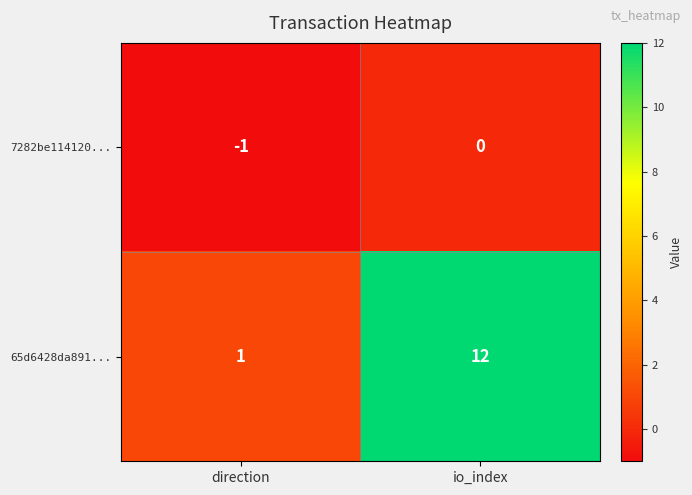

At io_index, list the series in order from smallest to largest.

7282be114120..., 65d6428da891...